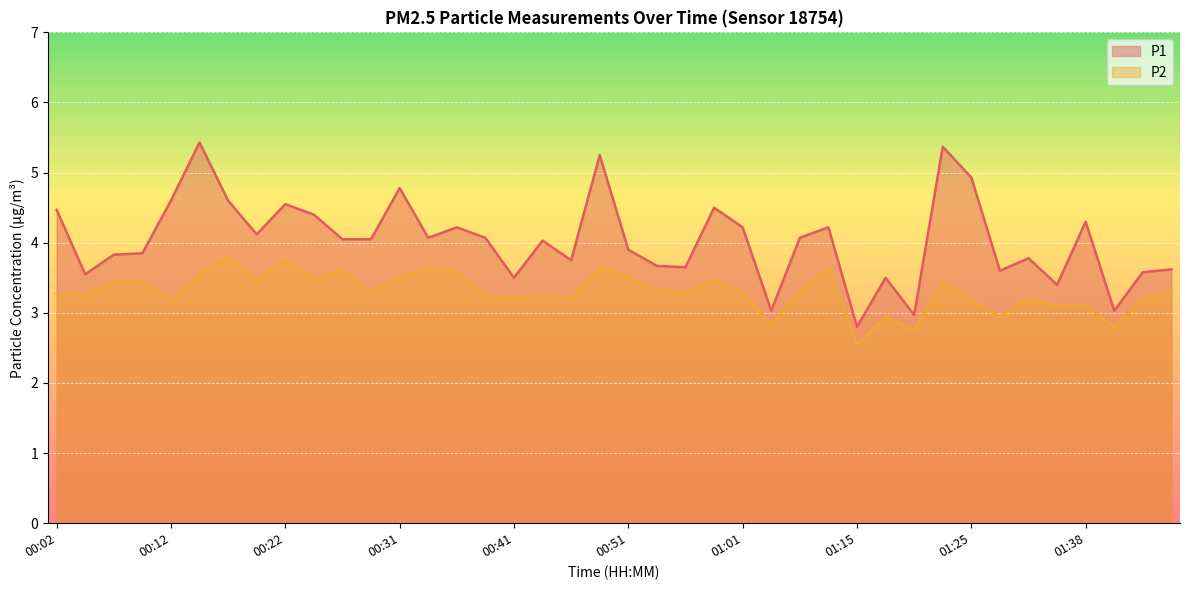

True or false: P1 has more than 1 interior local peaks.

True